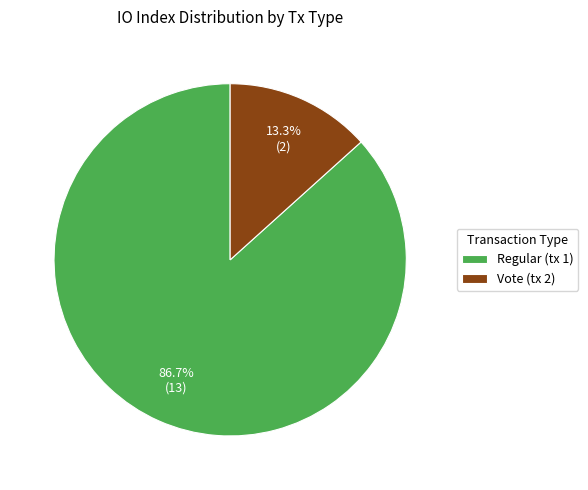

Which slice is the smallest?

Vote (tx 2)